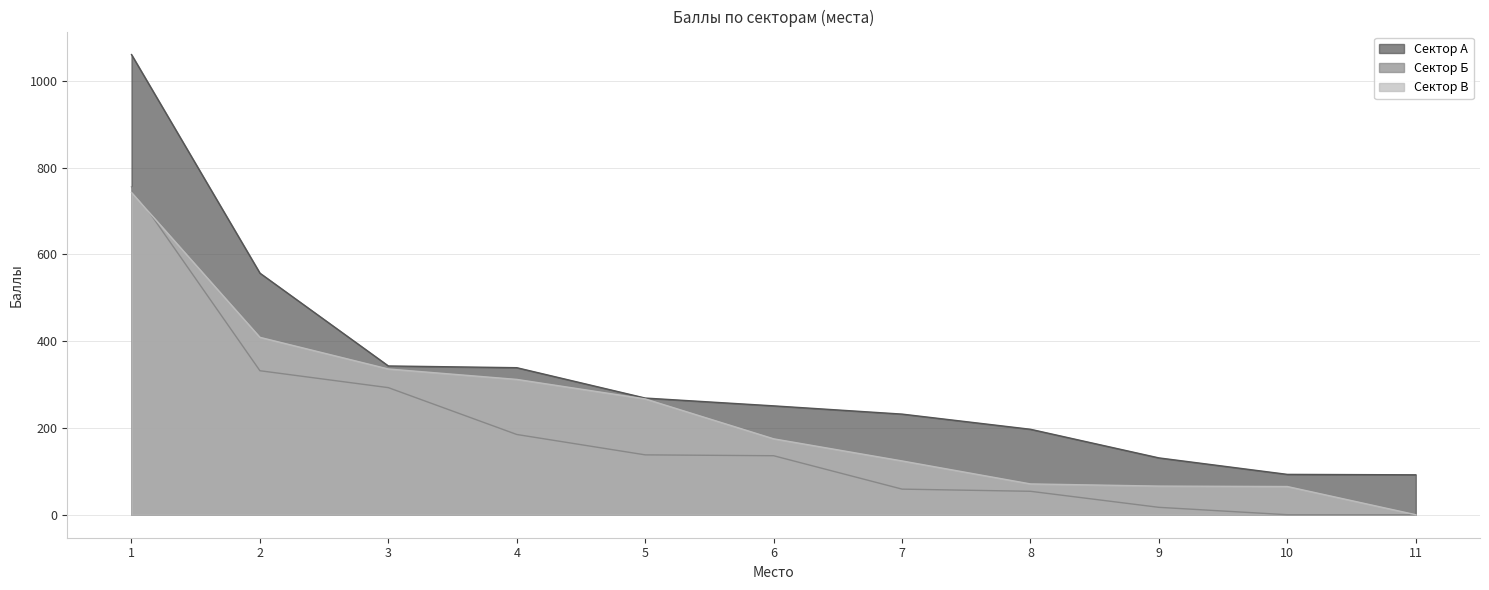

Reading left to right, list all the values displayed in this chart.

Сектор А: 1=1061	2=557	3=343	4=339	5=269	6=251	7=232	8=197	9=131	10=93	11=92
Сектор Б: 1=756	2=332	3=293	4=185	5=138	6=136	7=59	8=54	9=17	10=0	11=0
Сектор В: 1=743	2=409	3=336	4=312	5=267	6=175	7=124	8=71	9=66	10=65	11=0